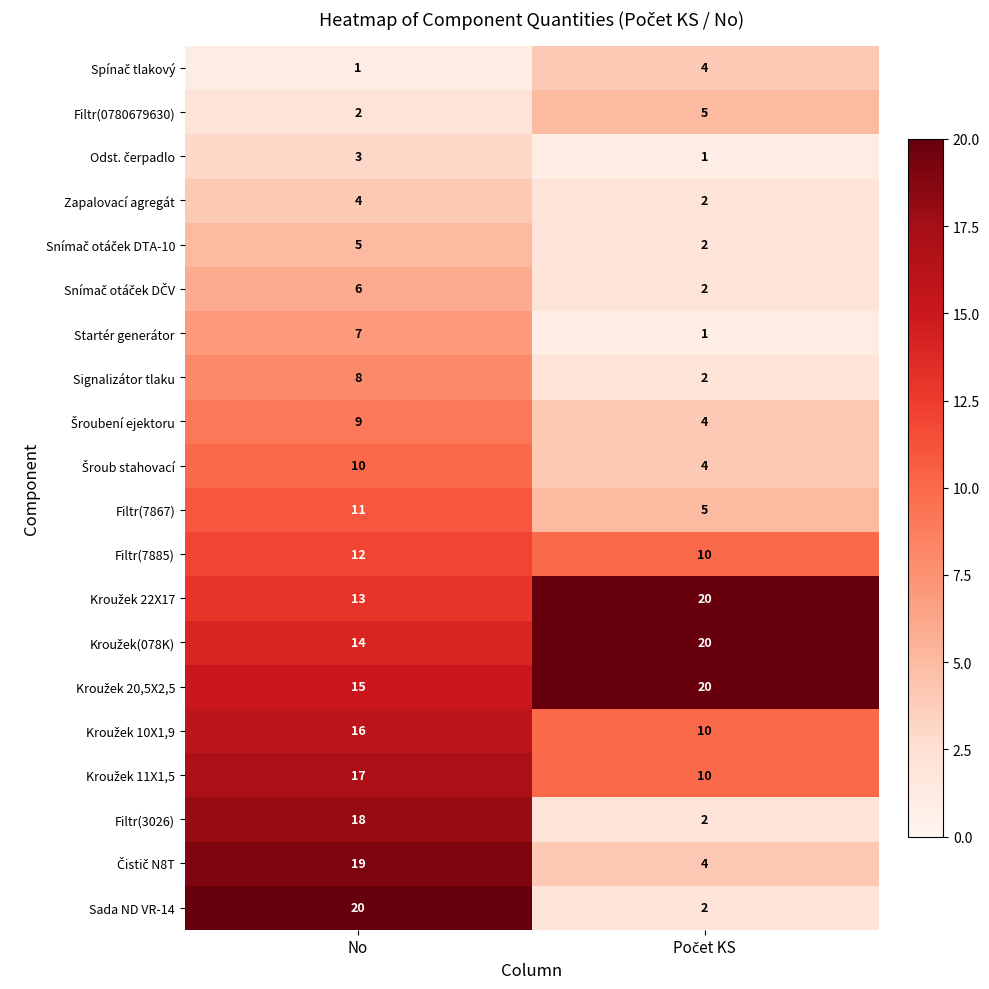

The value of Filtr(7885) at No is 12. True or false?

True